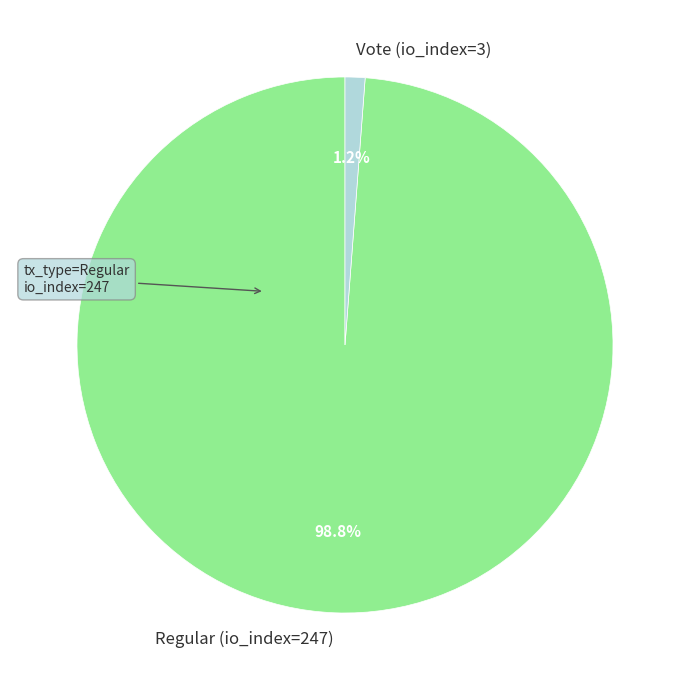

What percentage is the Regular (io_index=247) slice, to the nearest percent?

99%